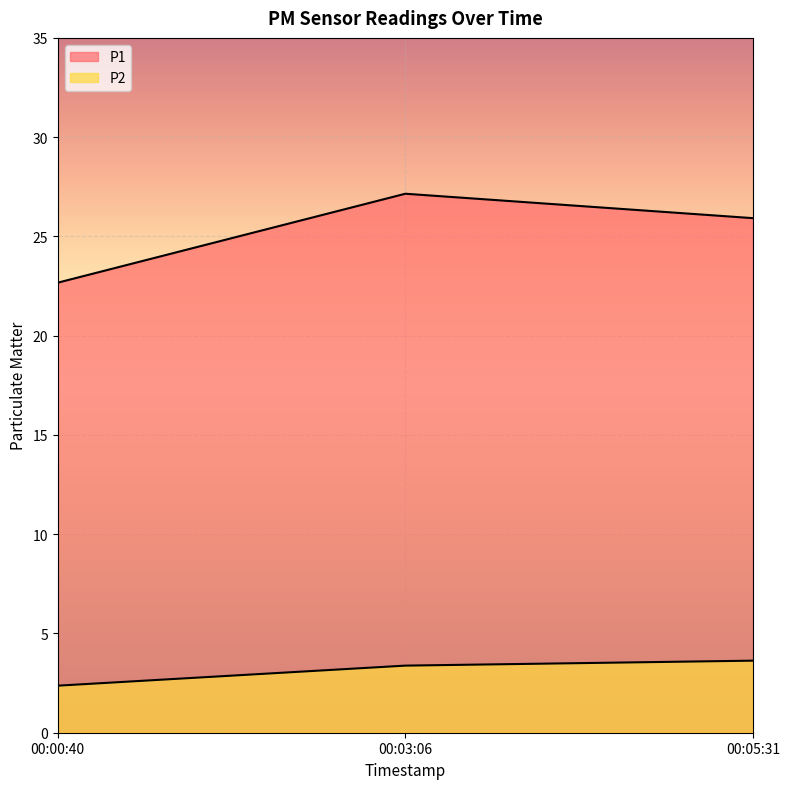

Reading left to right, transcribe all the data shown in this chart.

P1: 22.7	27.1	25.9
P2: 2.4	3.4	3.6